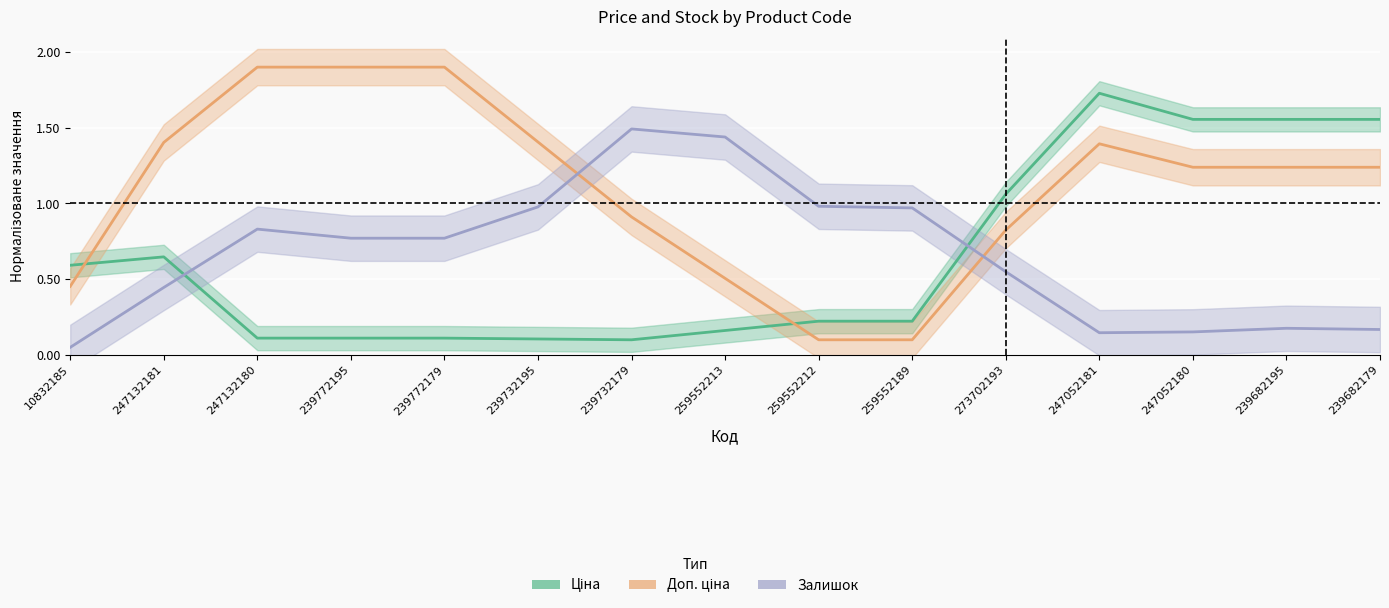

What is the maximum value shown in the chart?

1.9